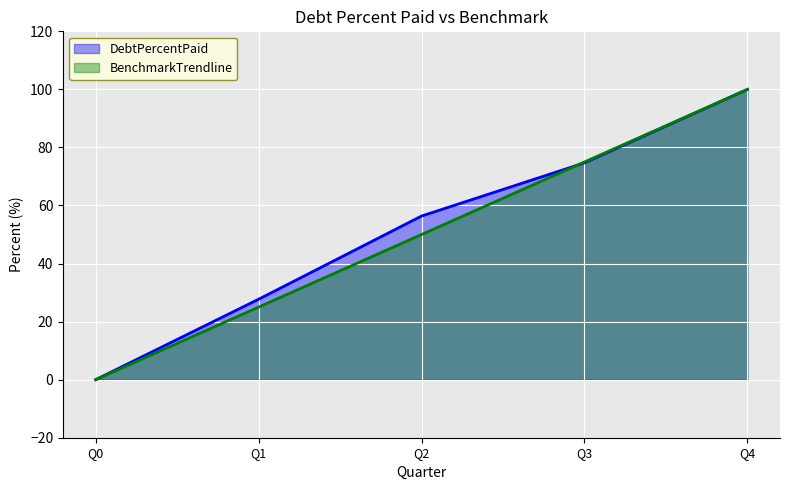

What is the difference between the second highest and second lowest values in the DebtPercentPaid series?

47.0